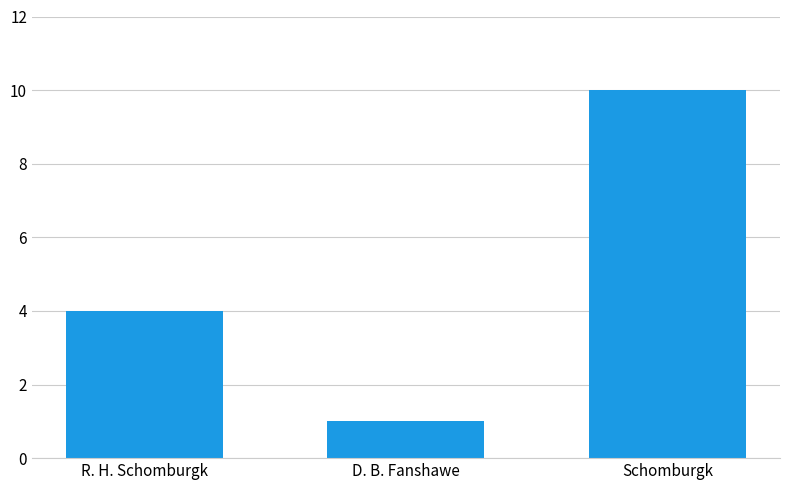

Reading left to right, extract all data points from this chart.

4	1	10